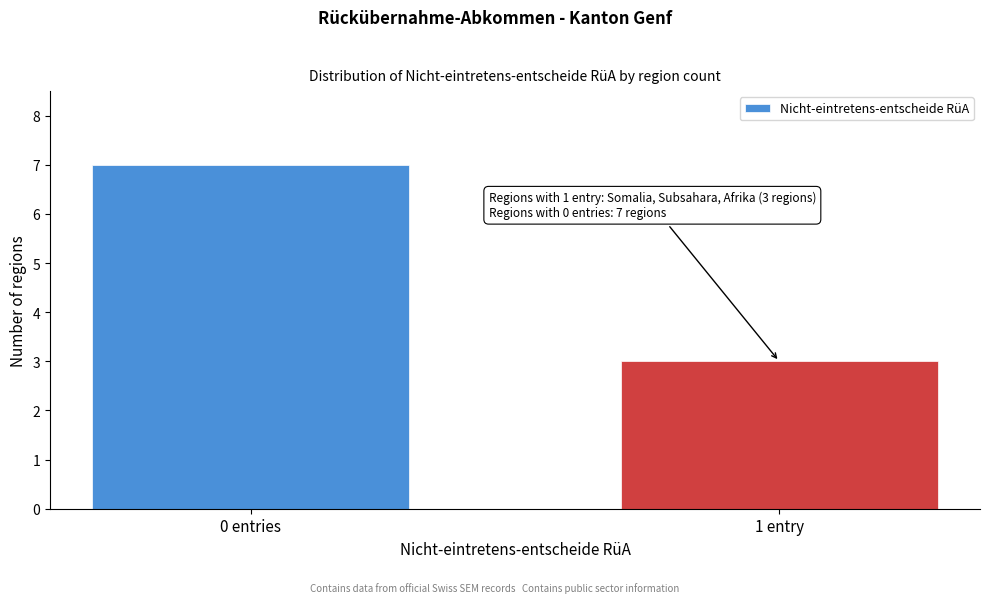

Reading right to left, what are all the values shown in this chart?

3	7